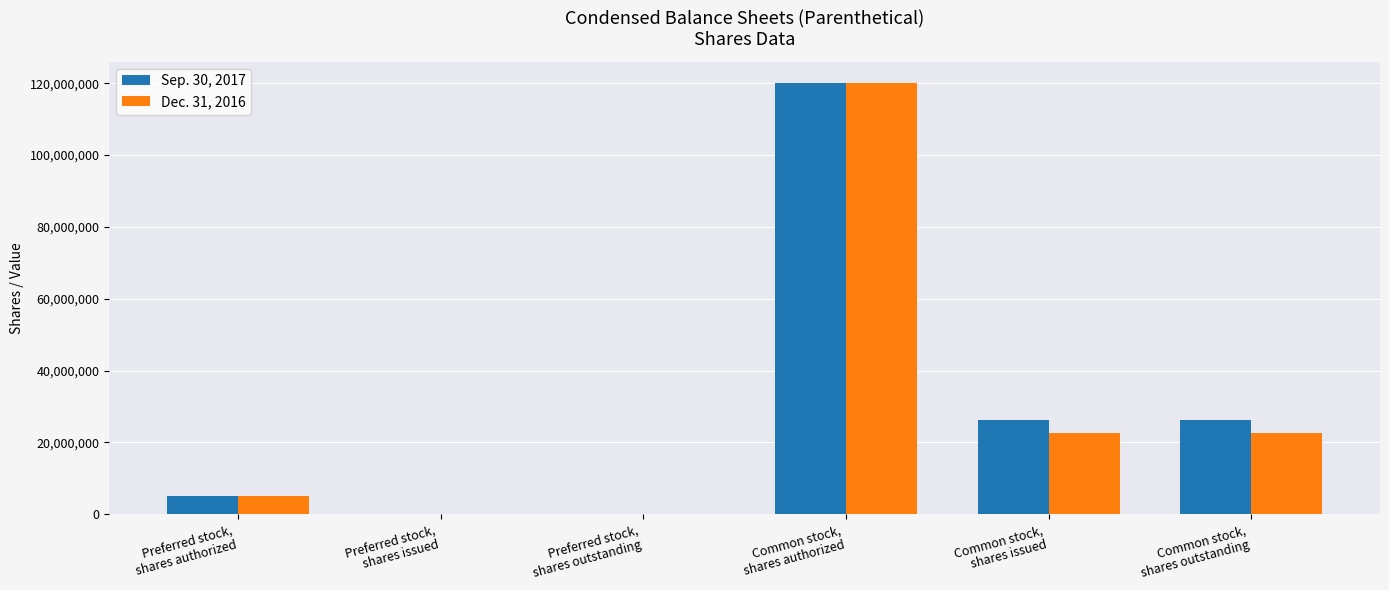

Are the bars grouped side by side (vs. stacked)?

Yes